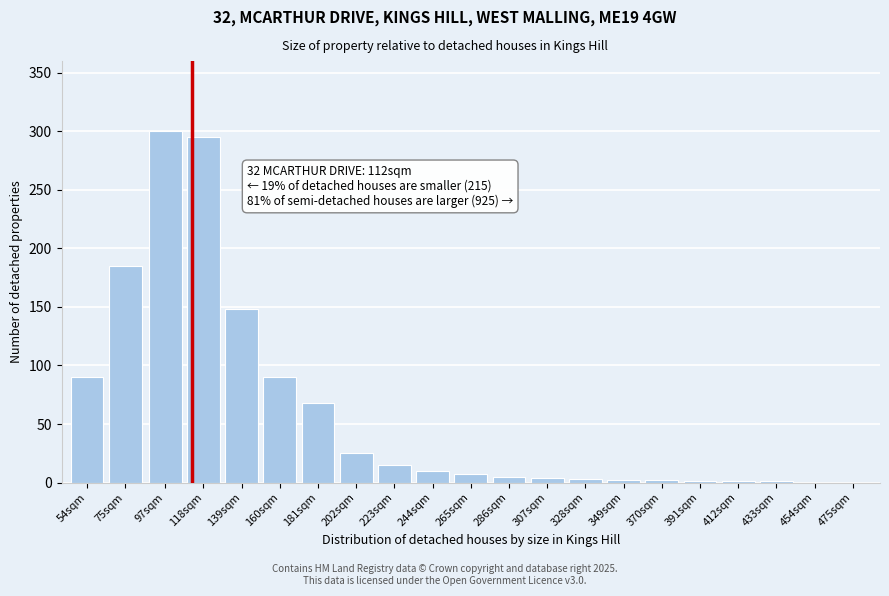

What is the sum of all values?

1252